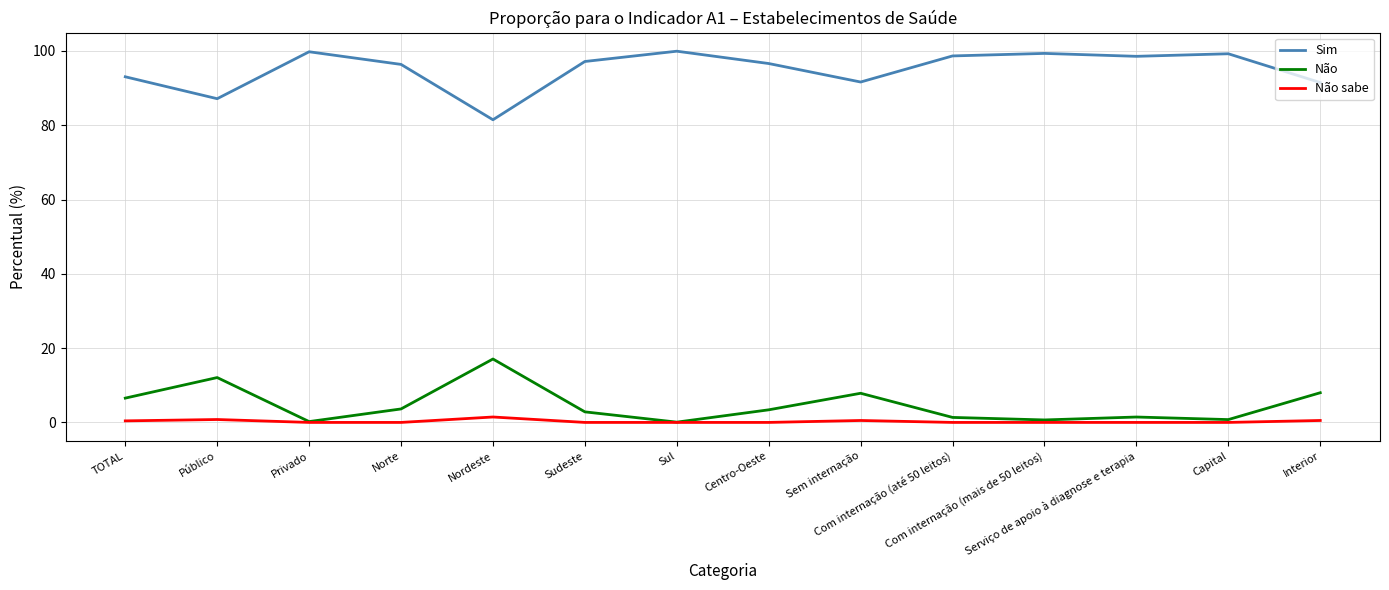

True or false: Sim and Não cross at least once.

False